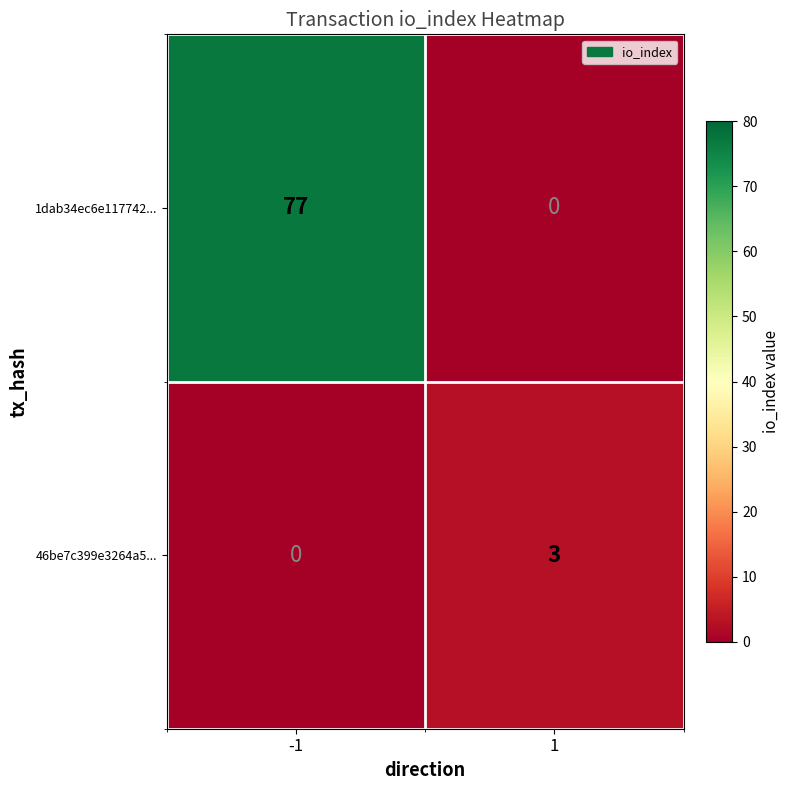

List the series in order of their peak value, highest first.

1dab34ec6e117742..., 46be7c399e3264a5...